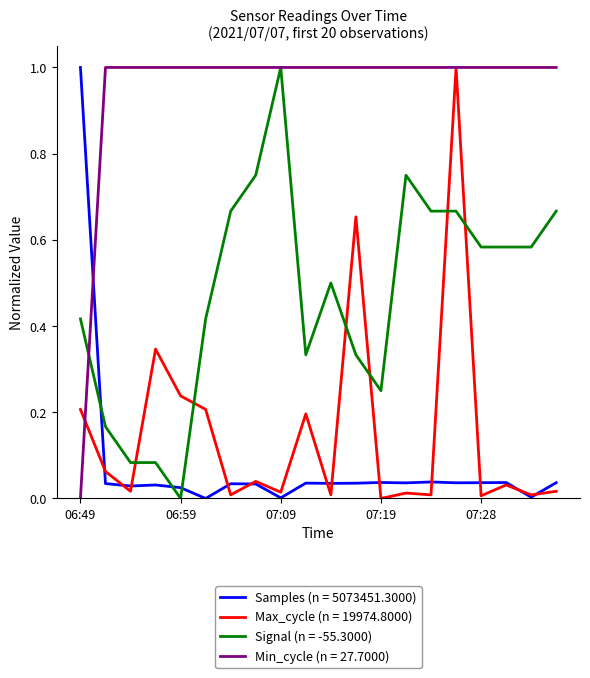

How many intersections are there between Samples (n = 5073451.3000) and Min_cycle (n = 27.7000)?

1